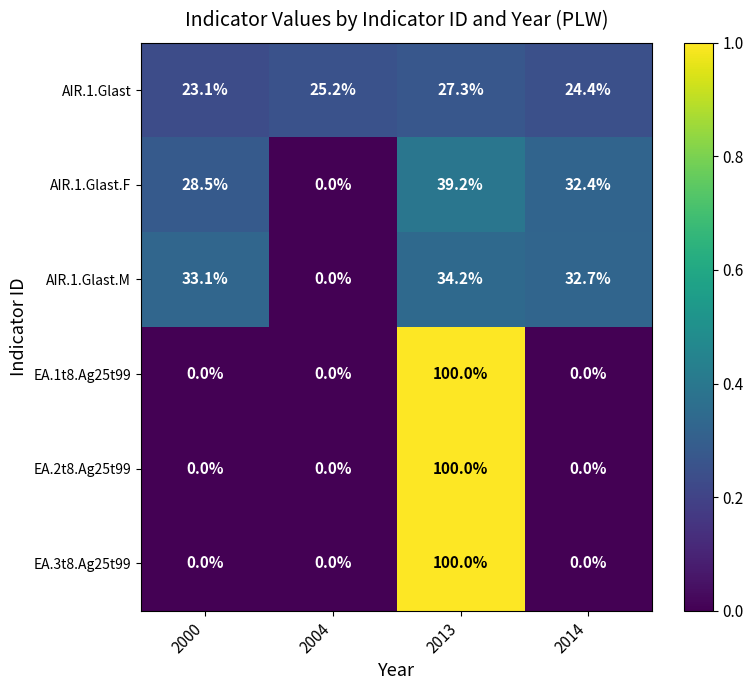

Reading left to right, what are all the values shown in this chart?

AIR.1.Glast: 2000=23.1	2004=25.2	2013=27.3	2014=24.4
AIR.1.Glast.F: 2000=28.5	2004=0.0	2013=39.2	2014=32.4
AIR.1.Glast.M: 2000=33.1	2004=0.0	2013=34.2	2014=32.7
EA.1t8.Ag25t99: 2000=0.0	2004=0.0	2013=100.0	2014=0.0
EA.2t8.Ag25t99: 2000=0.0	2004=0.0	2013=100.0	2014=0.0
EA.3t8.Ag25t99: 2000=0.0	2004=0.0	2013=100.0	2014=0.0